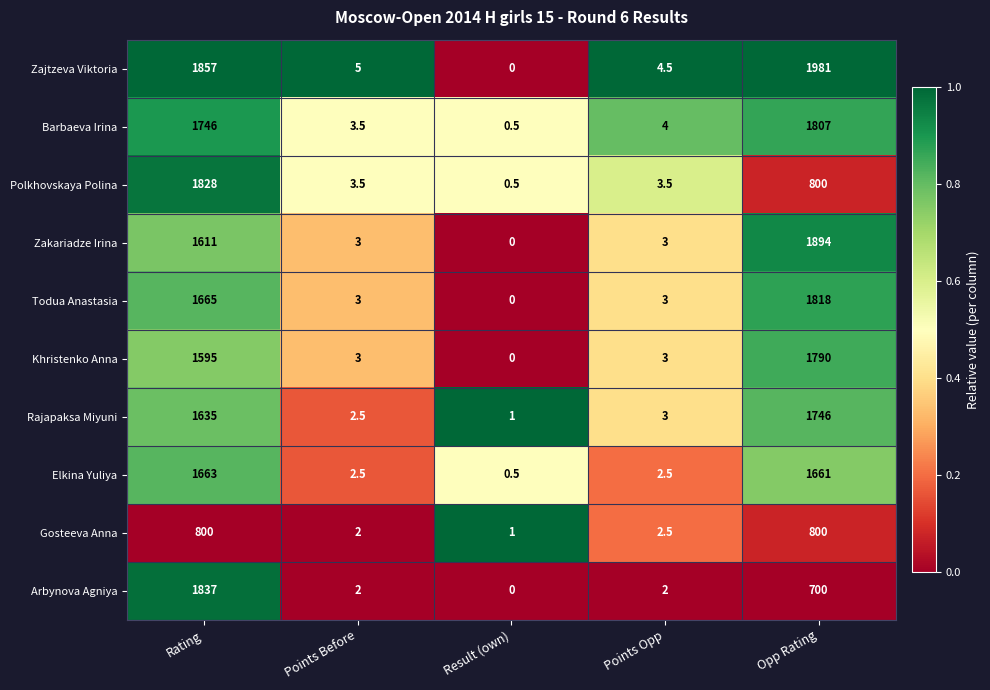

Rank the series by their maximum value, from lowest to highest.

Gosteeva Anna, Elkina Yuliya, Rajapaksa Miyuni, Khristenko Anna, Barbaeva Irina, Todua Anastasia, Polkhovskaya Polina, Arbynova Agniya, Zakariadze Irina, Zajtzeva Viktoria